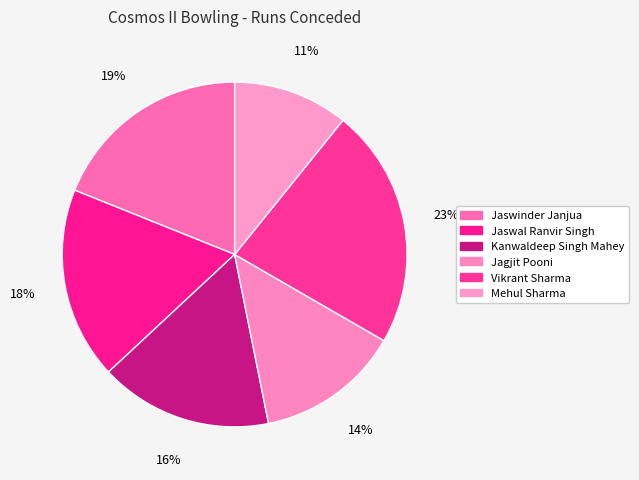

Is it true that Mehul Sharma is 11% of the pie?

True